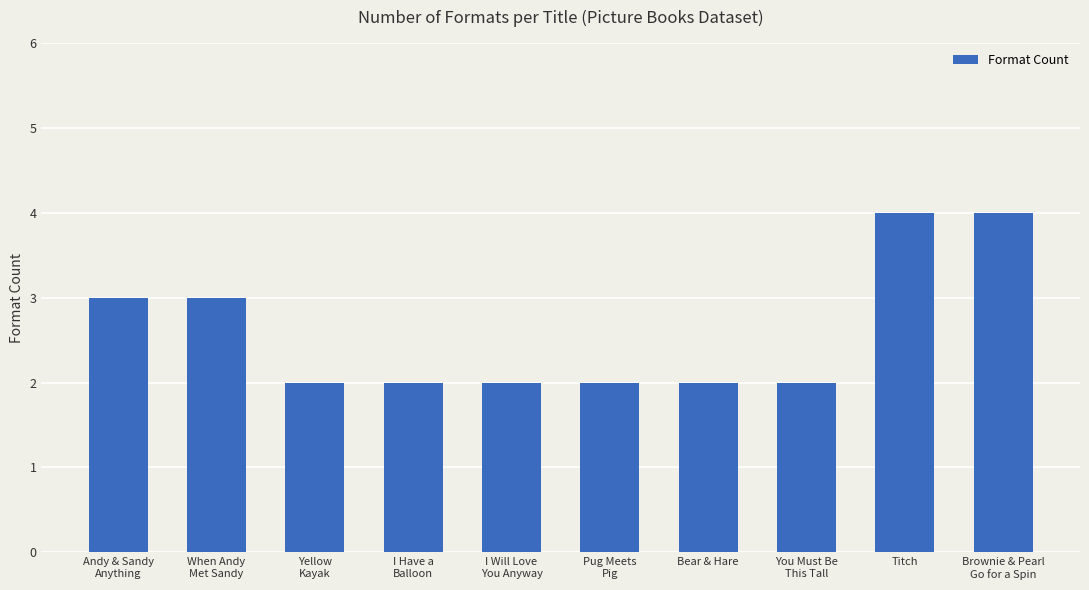

Which has a higher value, Bear & Hare or Titch?

Titch